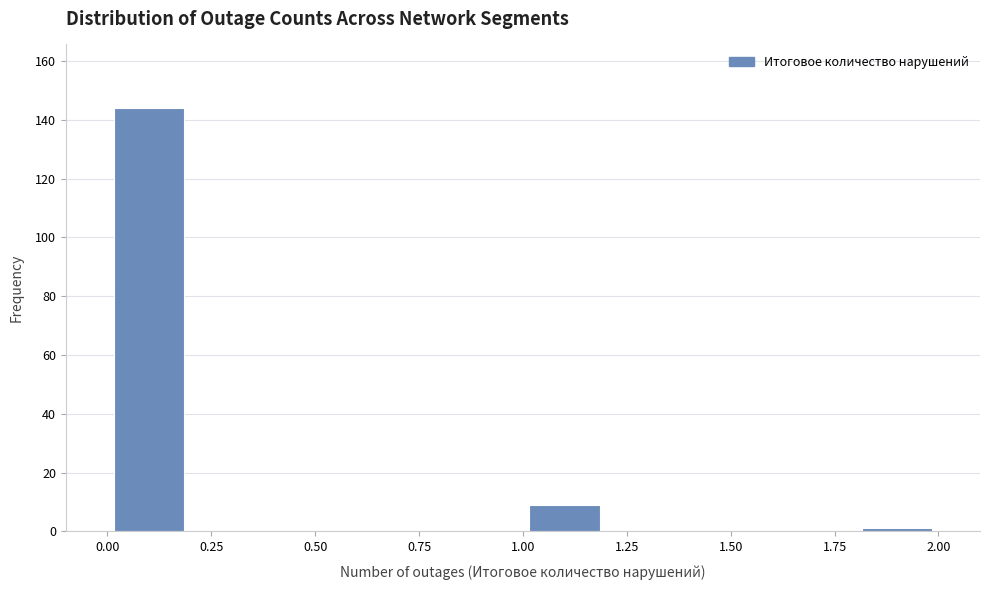

What is the height of the bar covering 0.0 to 0.2 on the x-axis? The values are not printed on the chart, so give them approximately, as read against the axis.

144